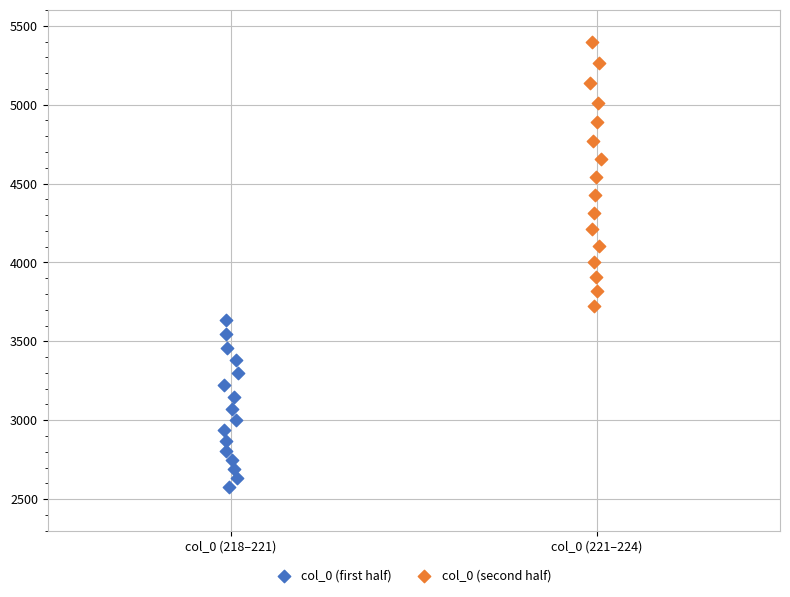

Which series contains the highest Y value?

col_0 (second half)